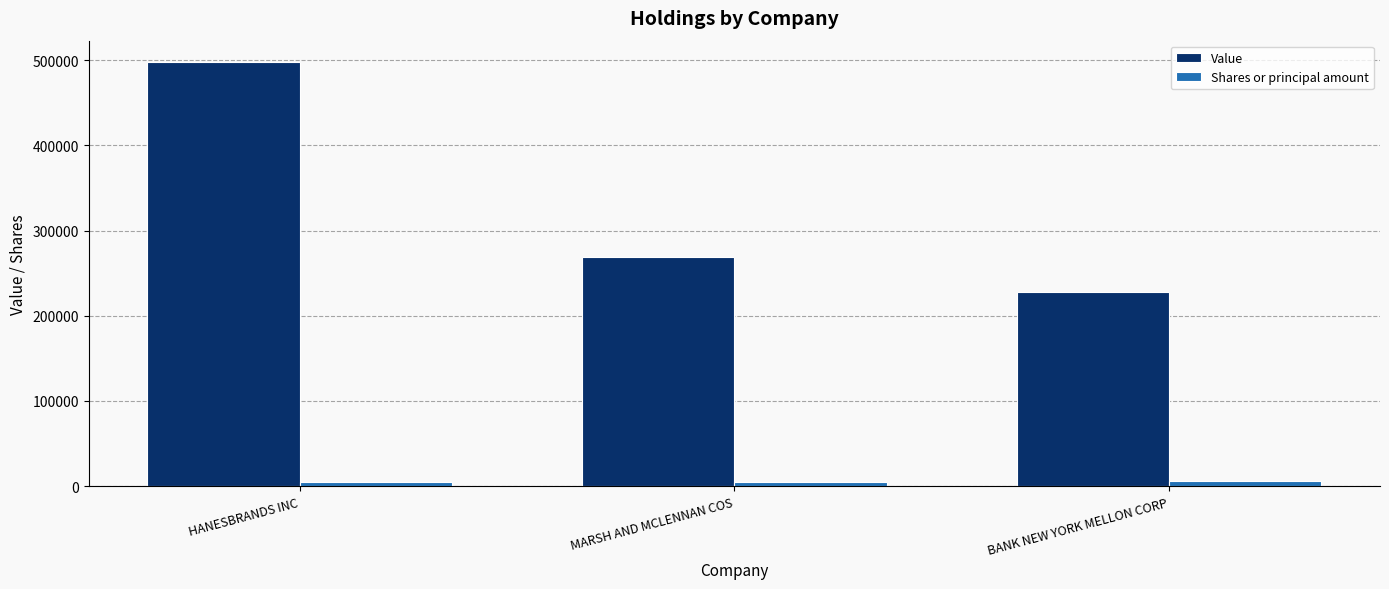

Which category has the lowest value in the Value series?

BANK NEW YORK MELLON CORP